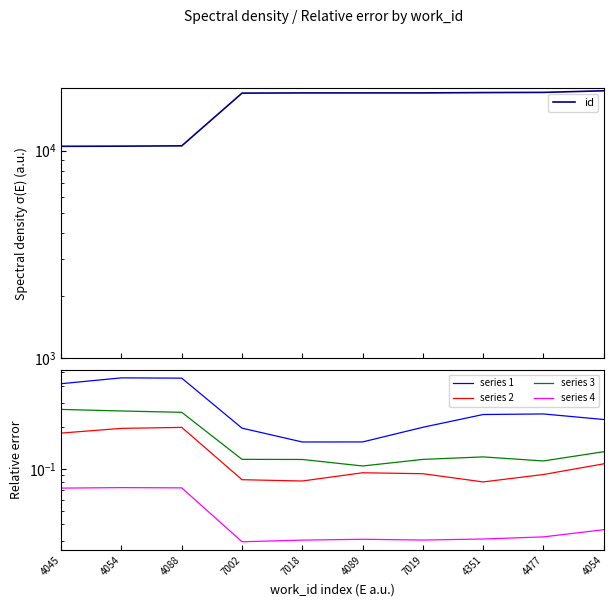

True or false: id and series 2 intersect in this chart.

False